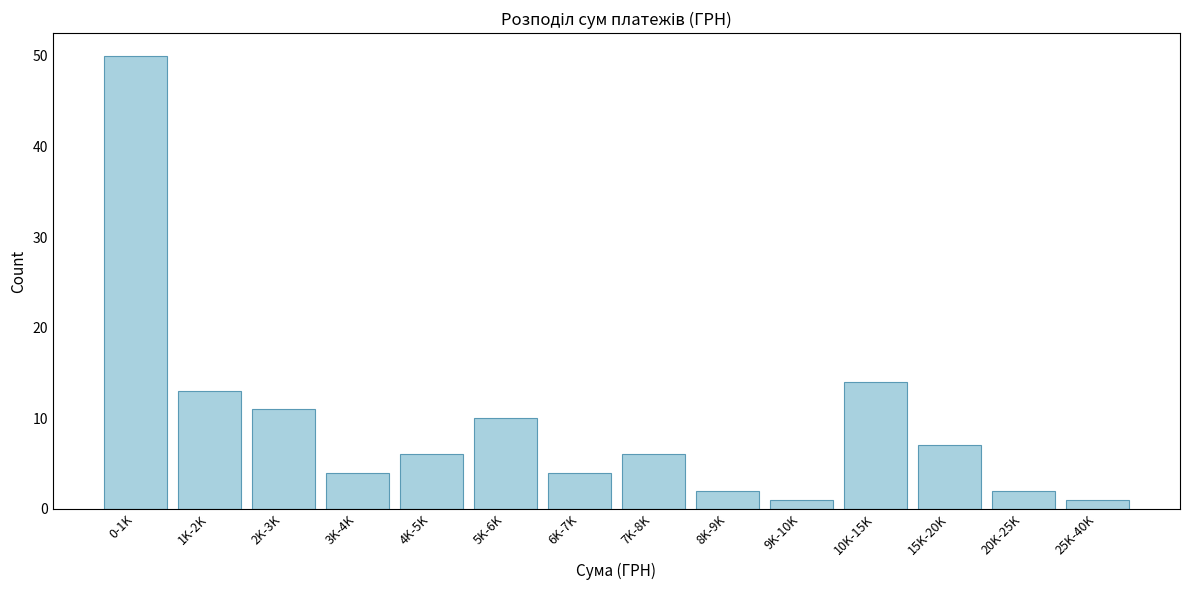

Reading left to right, what are all the values shown in this chart?

0-1K=50	1K-2K=13	2K-3K=11	3K-4K=4	4K-5K=6	5K-6K=10	6K-7K=4	7K-8K=6	8K-9K=2	9K-10K=1	10K-15K=14	15K-20K=7	20K-25K=2	25K-40K=1